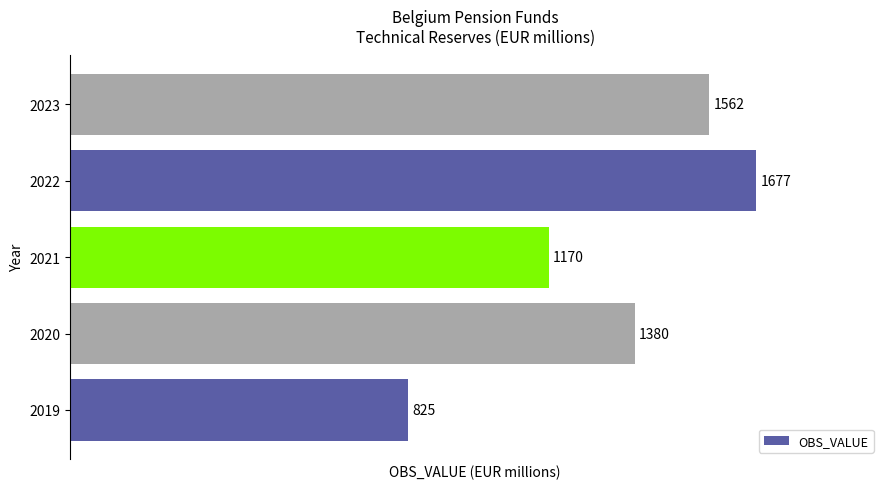

Rank the categories by value from lowest to highest.

2019, 2021, 2020, 2023, 2022